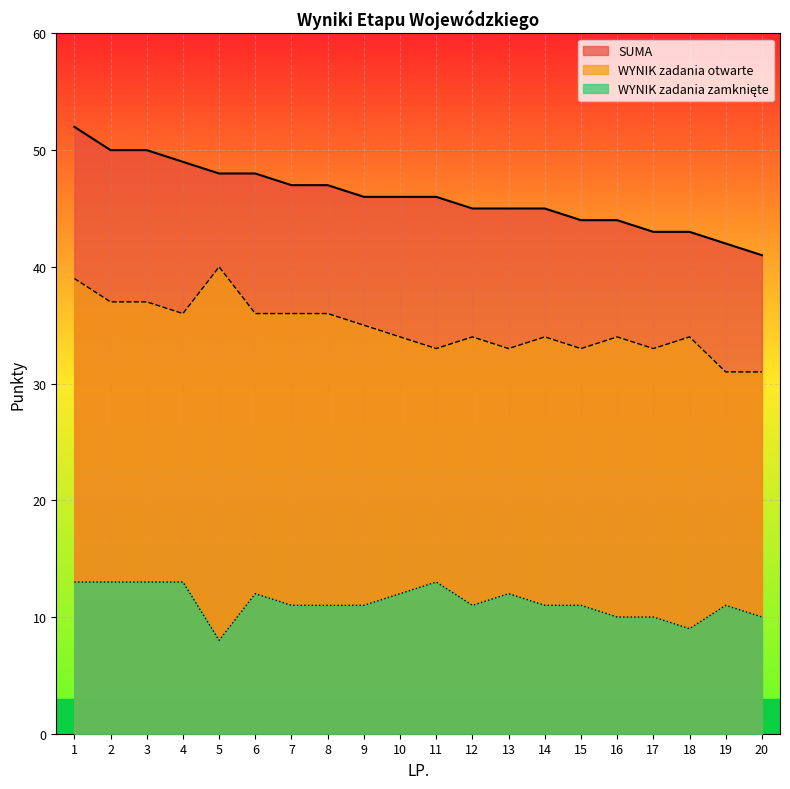

At how many categories does at least one series exceed 29?

20